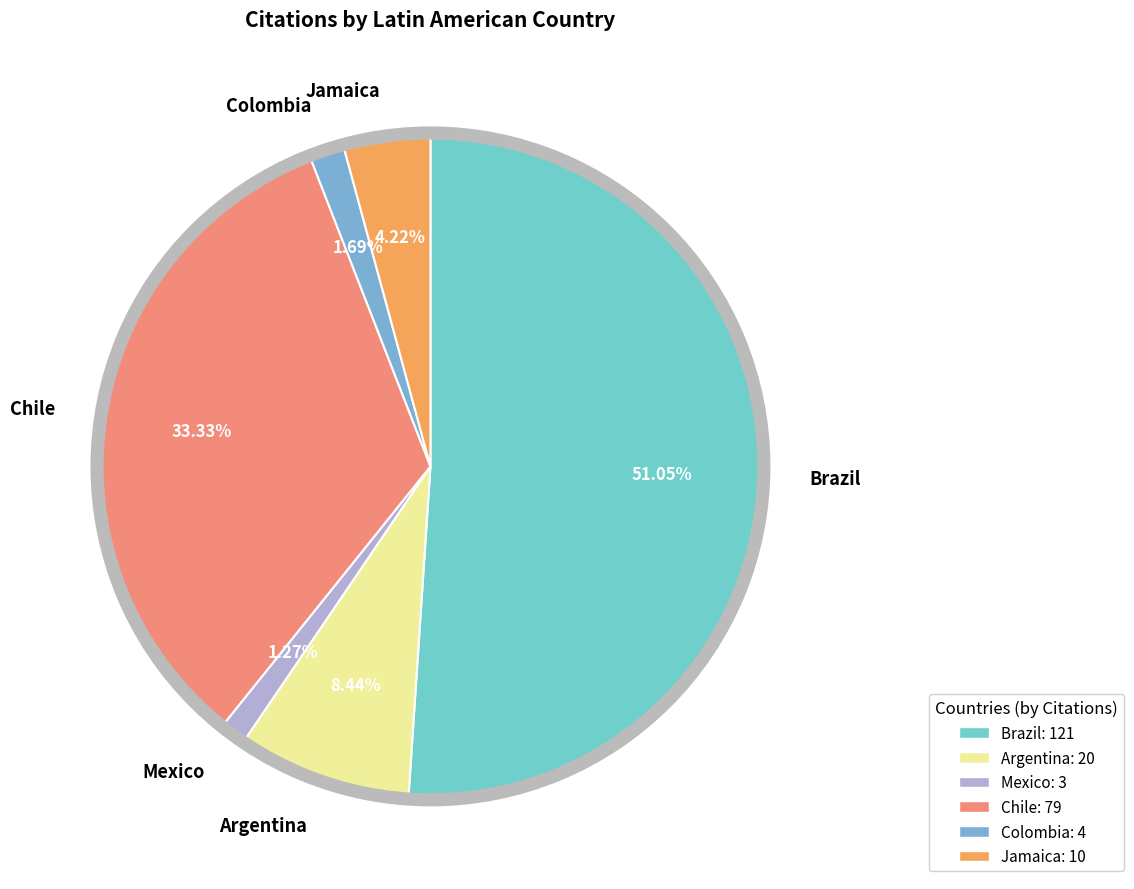

What is the majority slice?

Brazil